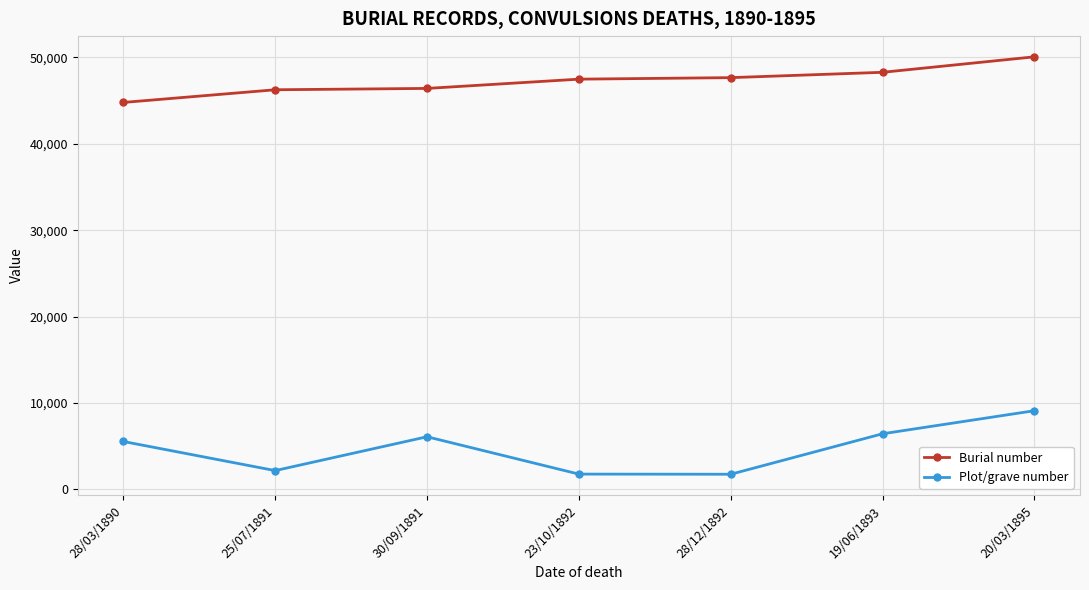

What is the total value across all series at 23/10/1892?

49270